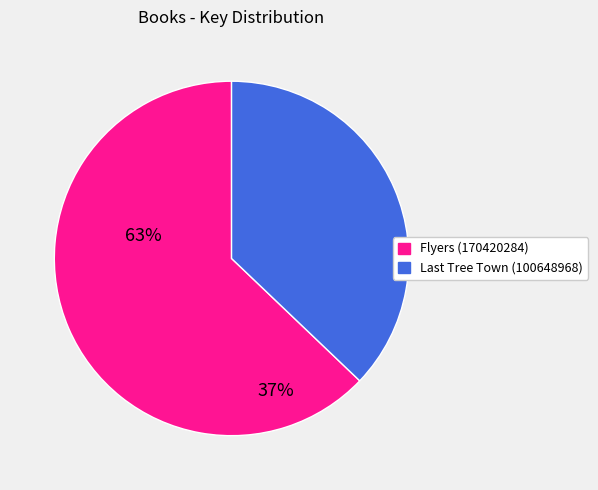

Which slice is the largest?

Flyers (170420284)